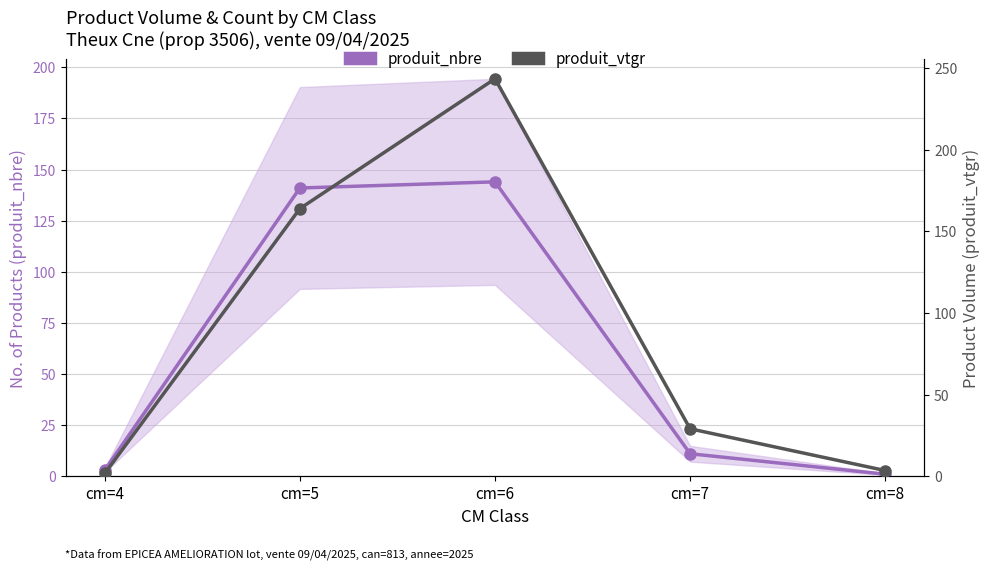

What is the sum of the produit_vtgr values at cm=6 and cm=8?

246.8